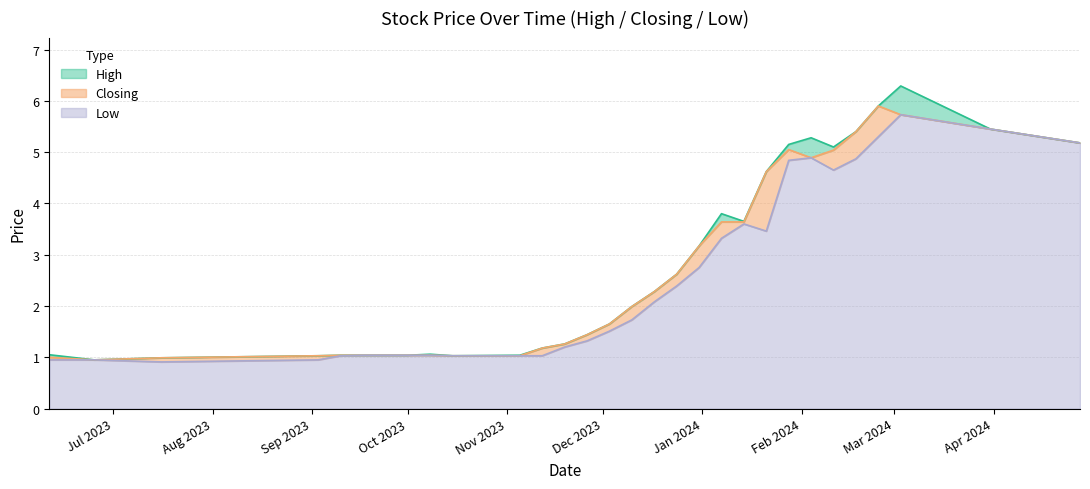

List the series in order of their overall mean, lowest first.

Low, Closing, High